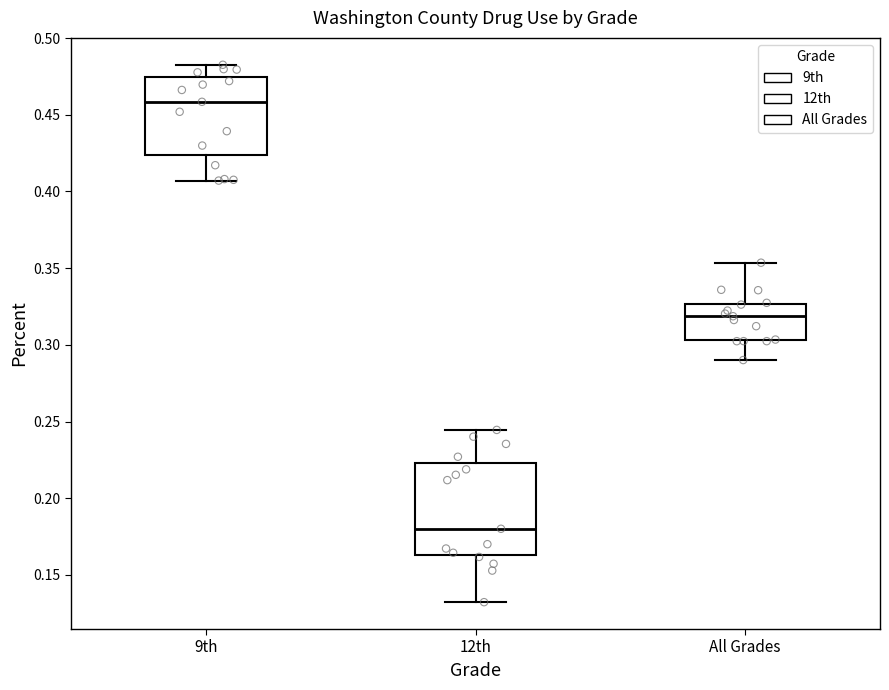

Which box's median line is the highest?

9th